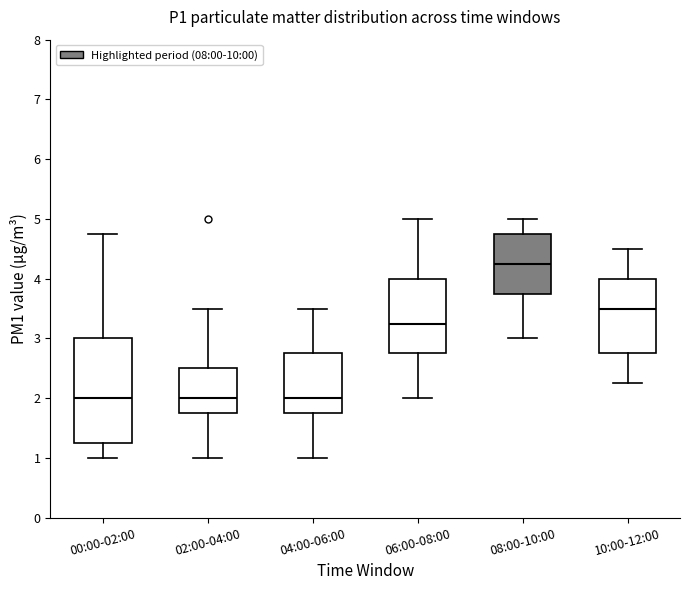

Reading left to right, read every box against the y-axis: the position of its median line, the range the box covers, and the ends of its whiskers. The values are not printed on the chart, so give them approximately, as read against the axis.

00:00-02:00: median 2.0, box 1.3 to 3.0, whiskers 1.0 to 4.8
02:00-04:00: median 2.0, box 1.8 to 2.5, whiskers 1.0 to 3.5
04:00-06:00: median 2.0, box 1.8 to 2.8, whiskers 1.0 to 3.5
06:00-08:00: median 3.3, box 2.8 to 4.0, whiskers 2.0 to 5.0
08:00-10:00: median 4.3, box 3.8 to 4.8, whiskers 3.0 to 5.0
10:00-12:00: median 3.5, box 2.8 to 4.0, whiskers 2.3 to 4.5